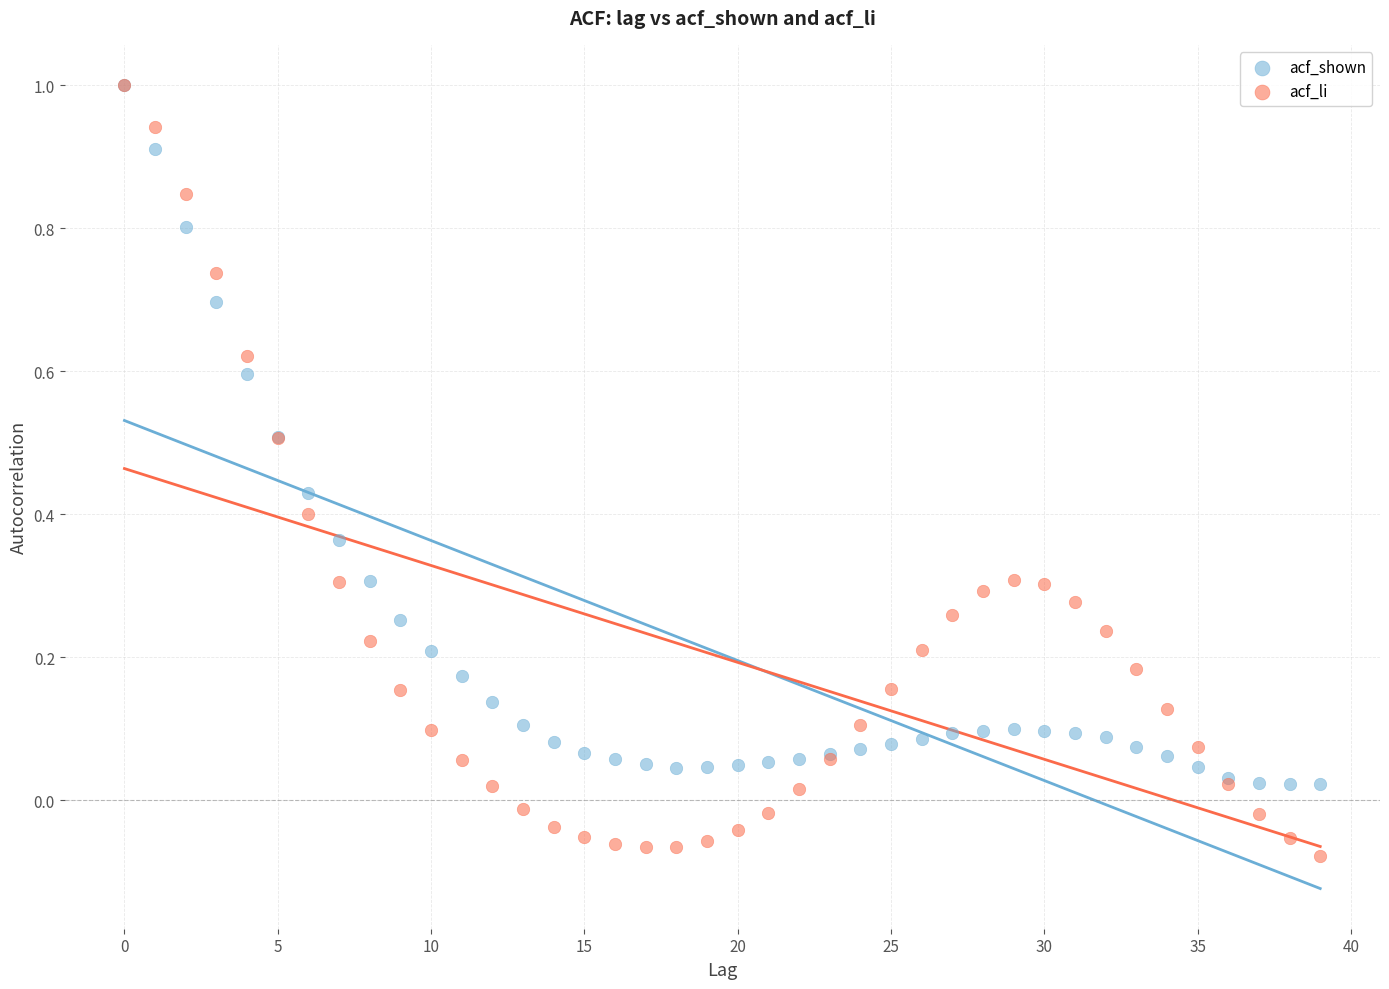

Which series has the widest spread of Y values?

acf_li